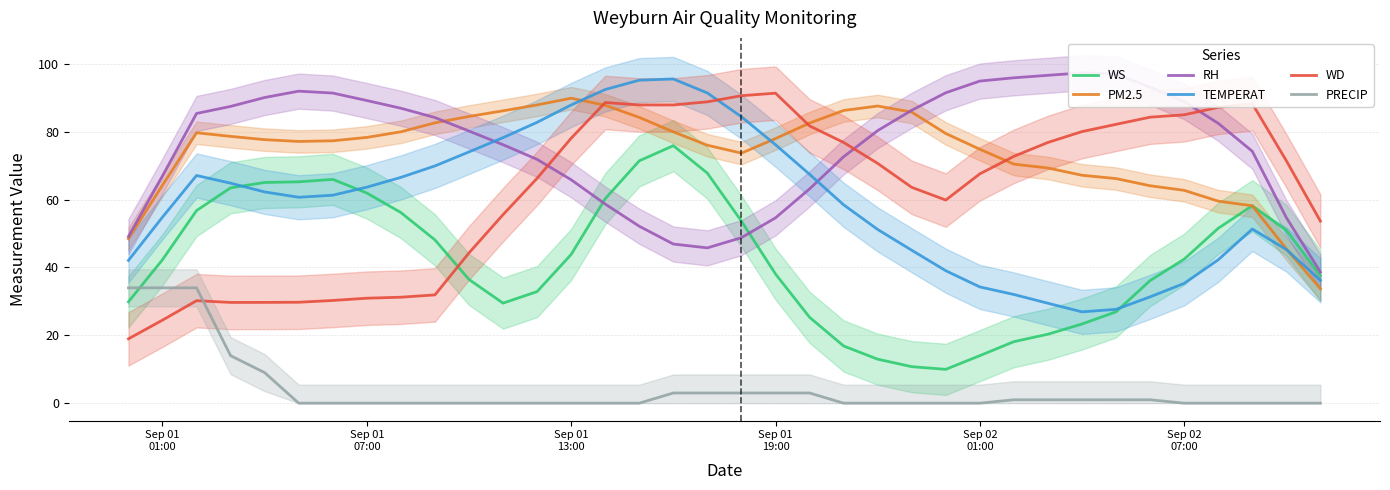

How many intersections are there between WS and PRECIP?

1